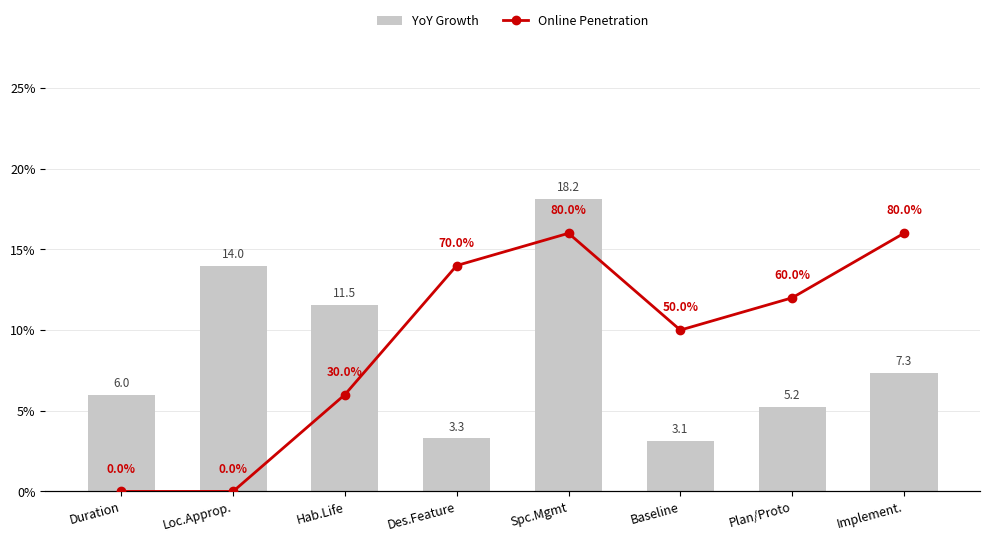

Where does the Online Penetration series first go above 60?

Des.Feature